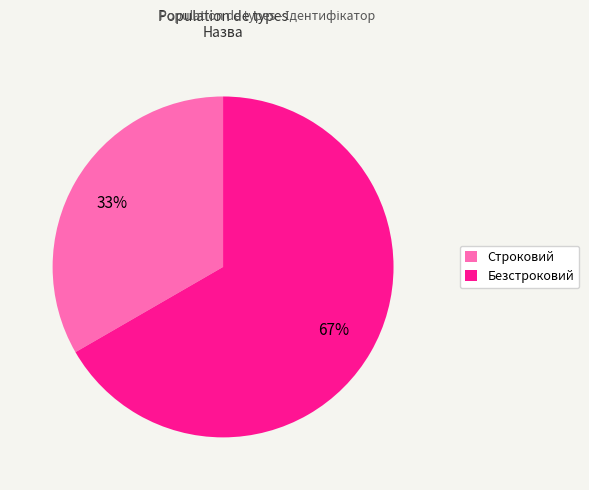

To the nearest percent, what portion does Безстроковий represent?

67%